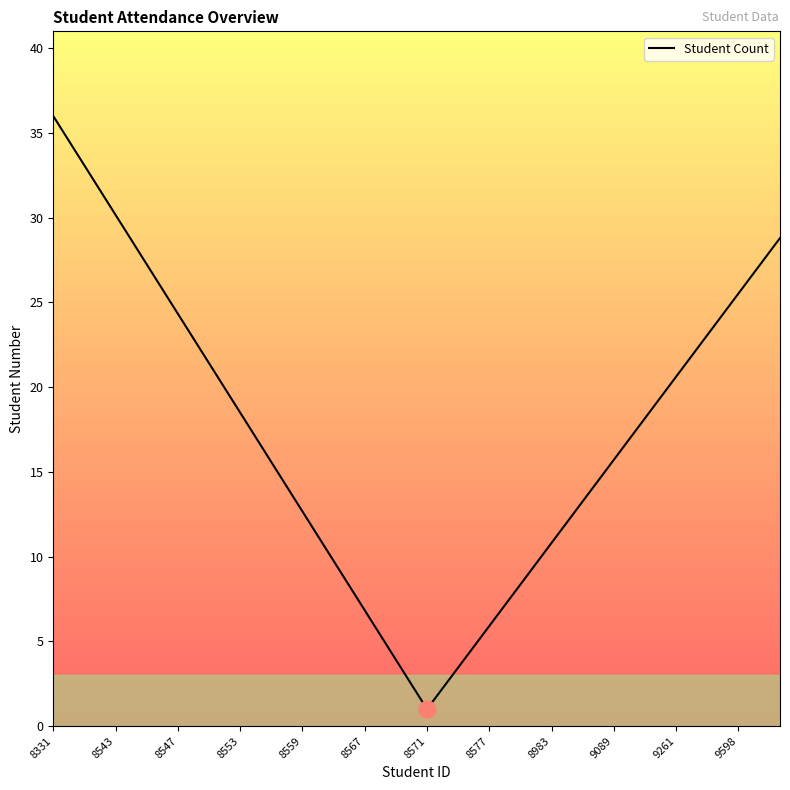

What is the difference between the second highest and second lowest values?

31.4